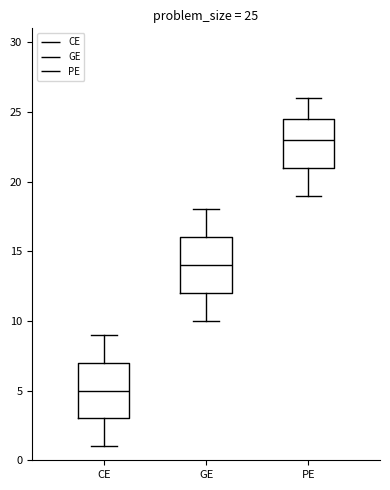

Which box's median line is the highest?

PE